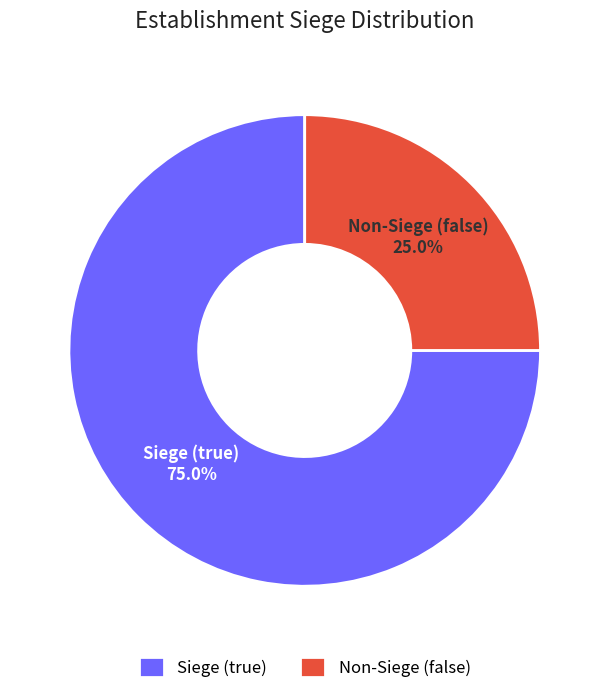

What is the ratio of the value at Siege (true) to the value at Non-Siege (false)?

3.0